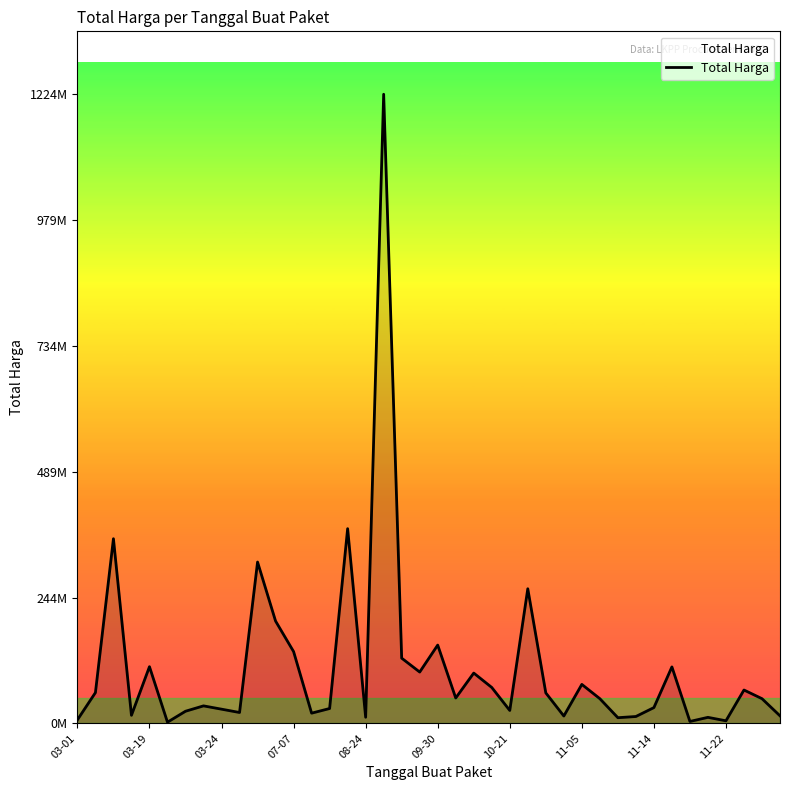

Does the chart display data point markers on the line(s)?

No